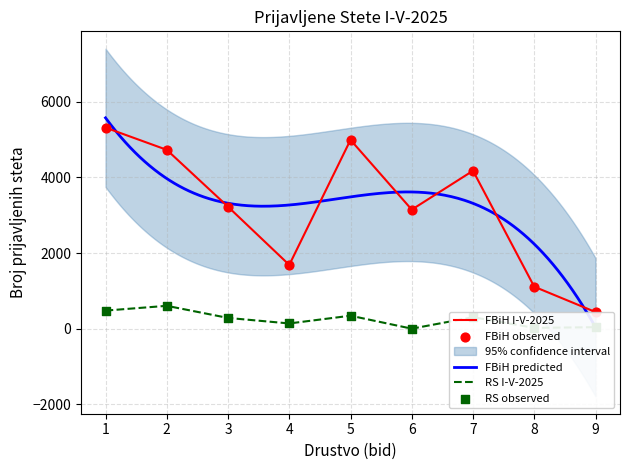

Which series has the widest spread of Y values?

FBiH I-V-2025